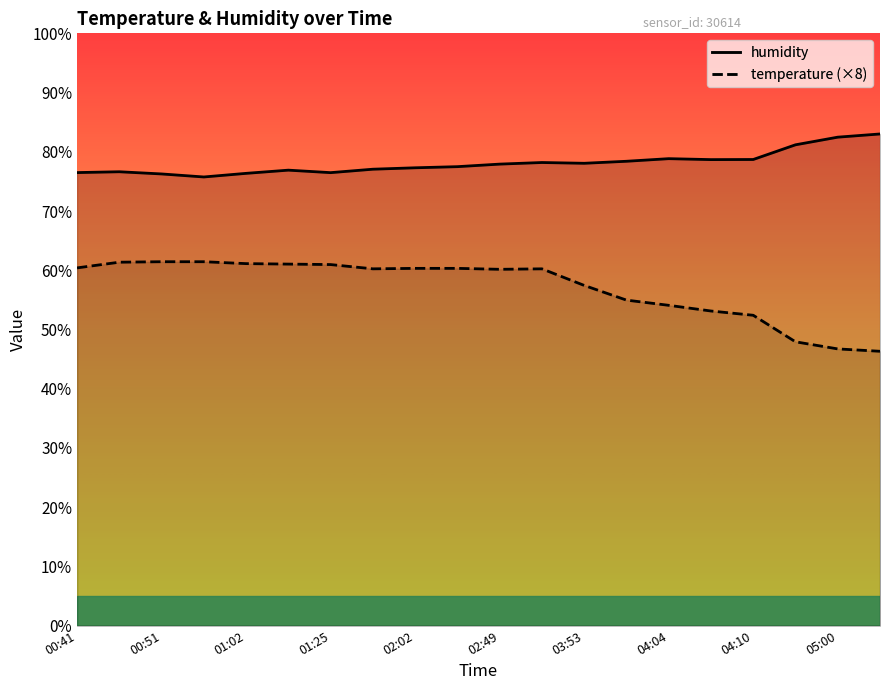

Which series has the largest total across all categories?

humidity